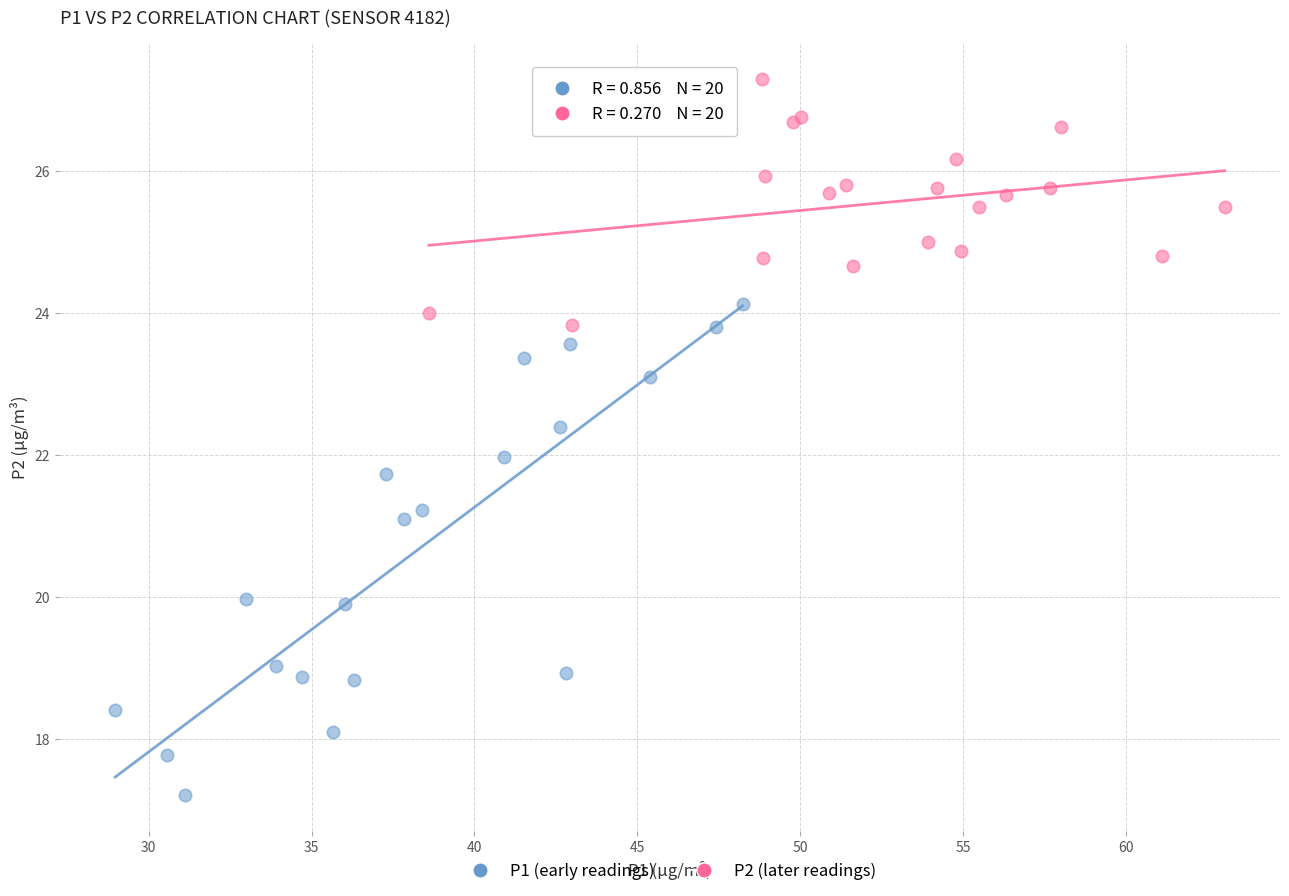

Which series has the widest spread of Y values?

P1 (early readings)